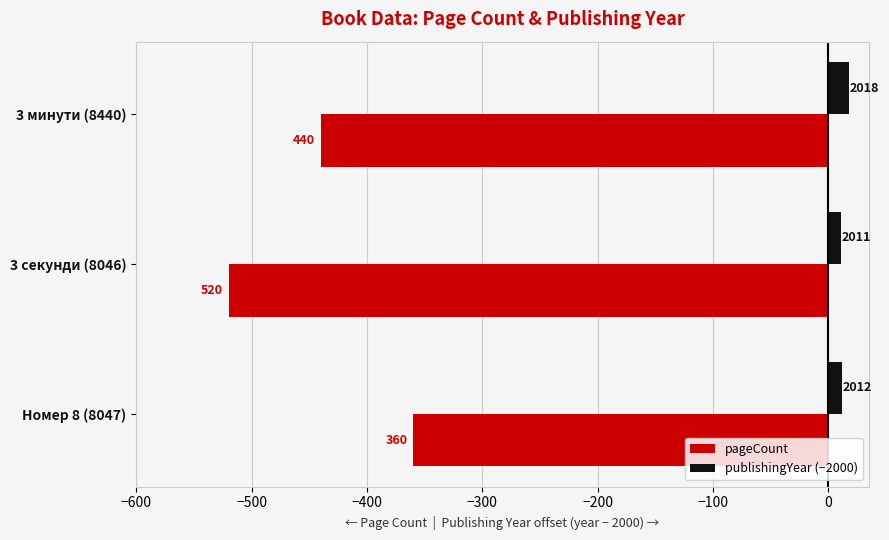

What are all the series names shown in the legend?

pageCount, publishingYear (−2000)